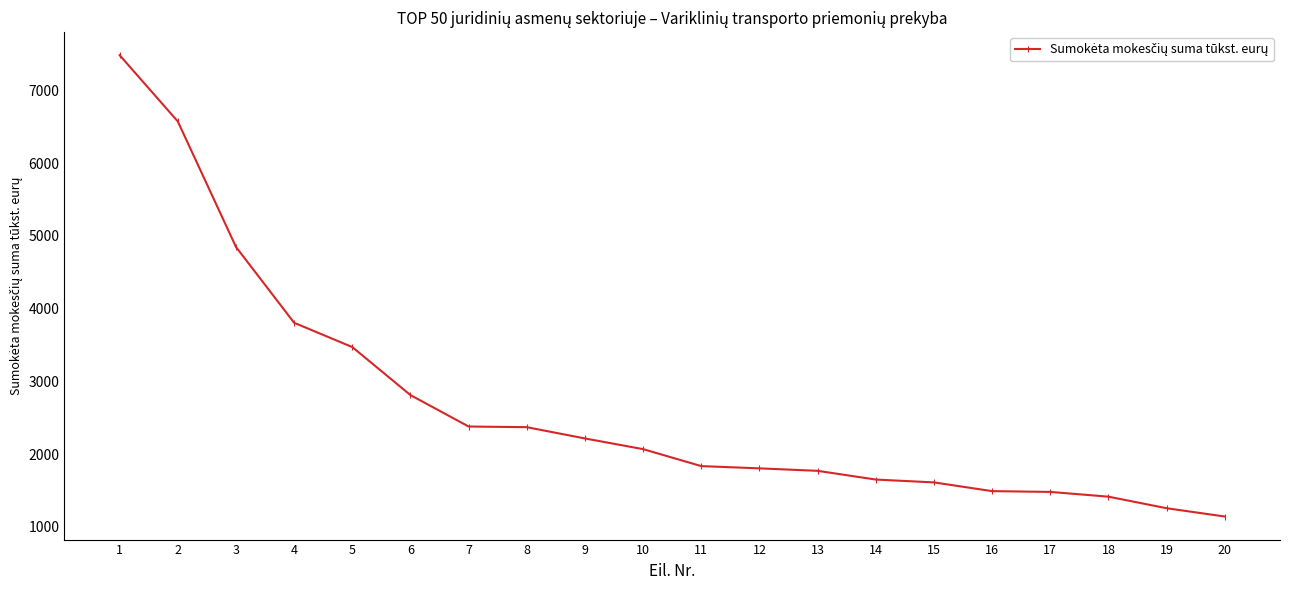

Approximately how many times larger is the value at 8 compared to 15?

1.5